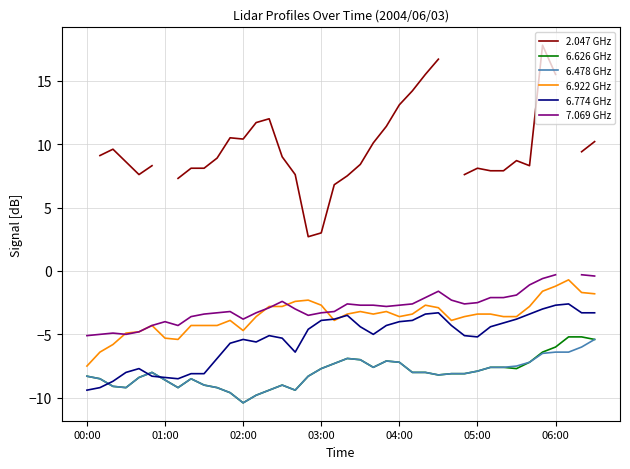

What is the sum of all 6.478 GHz values?

-321.6